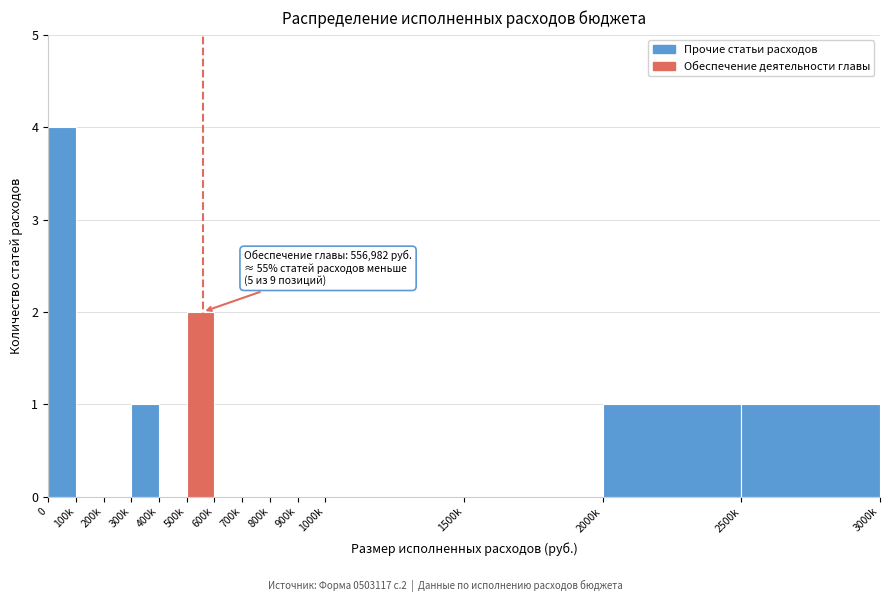

Reading left to right, what are all the values shown in this chart?

0=4	100k=0	200k=0	300k=1	400k=0	500k=2	600k=0	700k=0	800k=0	900k=0	1000k=0	1500k=0	2000k=1	2500k=1